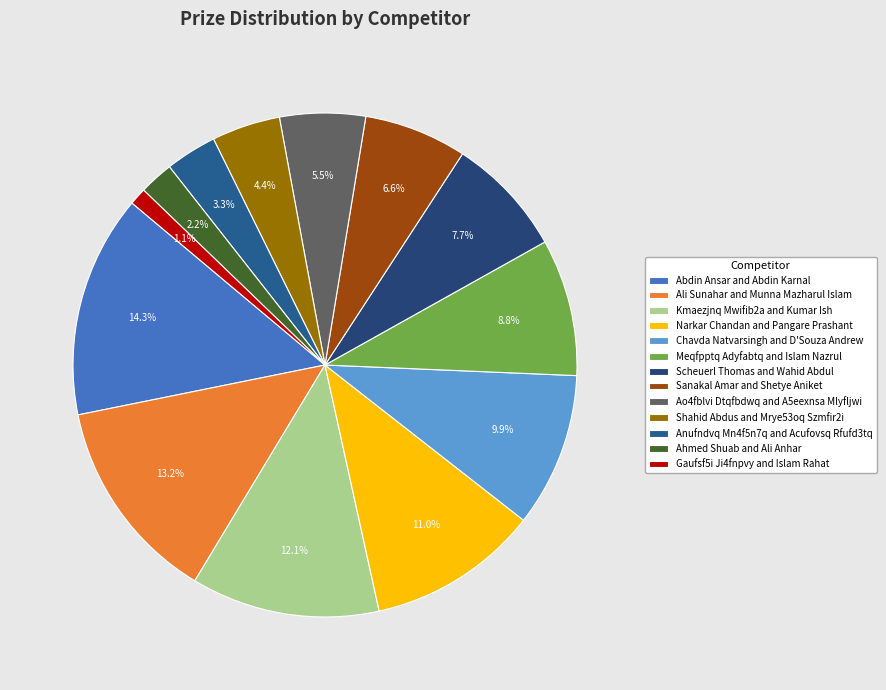

Is the sum of Ali Sunahar and Munna Mazharul Islam and Scheuerl Thomas and Wahid Abdul greater than half?

No